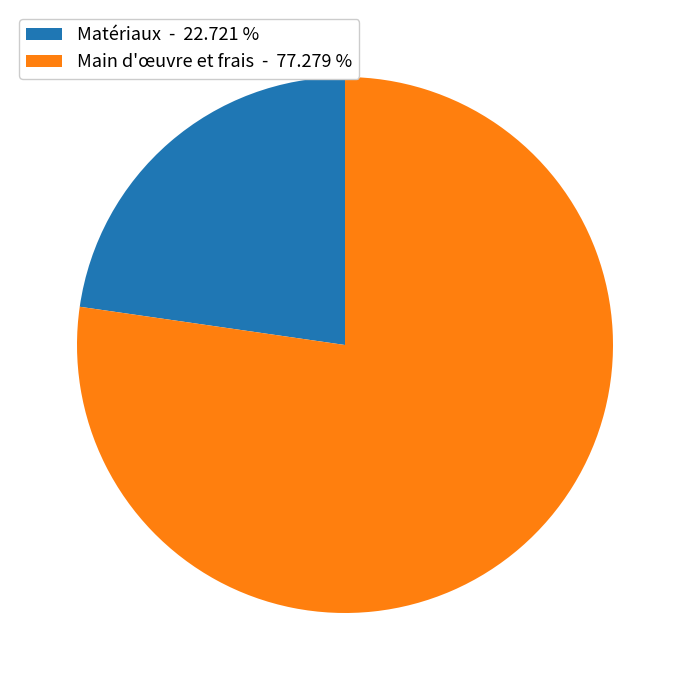

Rank the categories by value from highest to lowest.

Main d'œuvre et frais - 77.279 %, Matériaux - 22.721 %